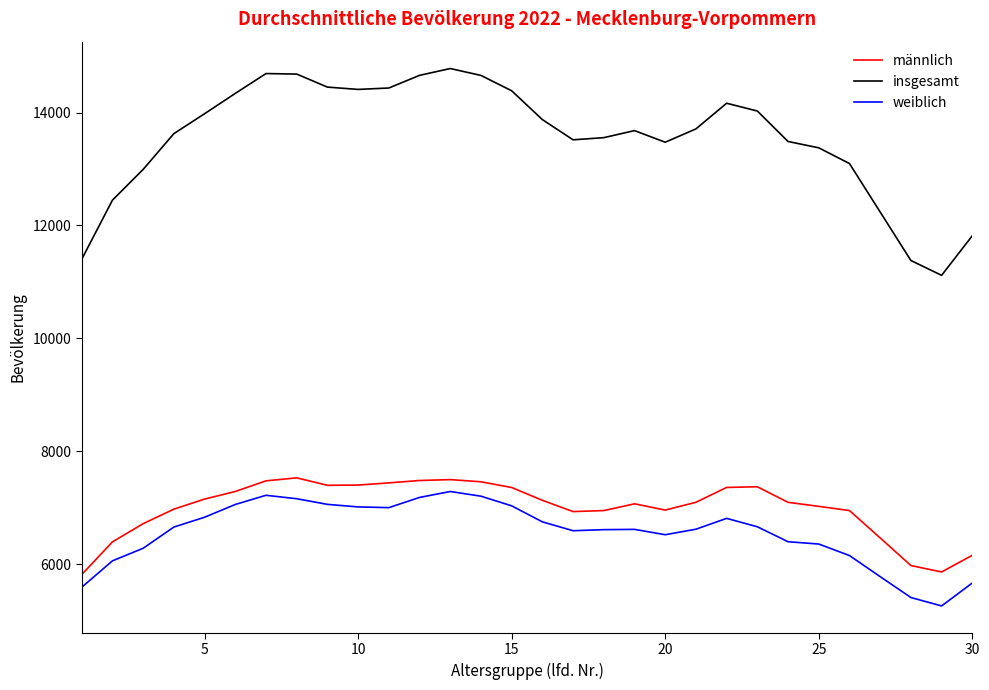

Which series has the widest spread of values?

insgesamt